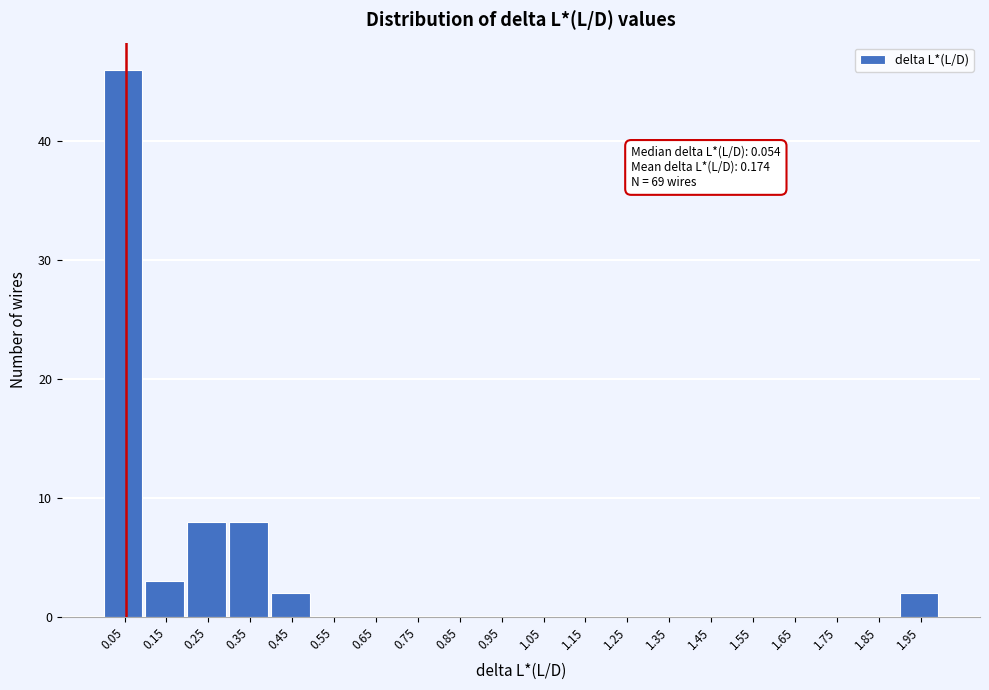

Which range on the x-axis has the tallest bar?

0.0 to 0.1